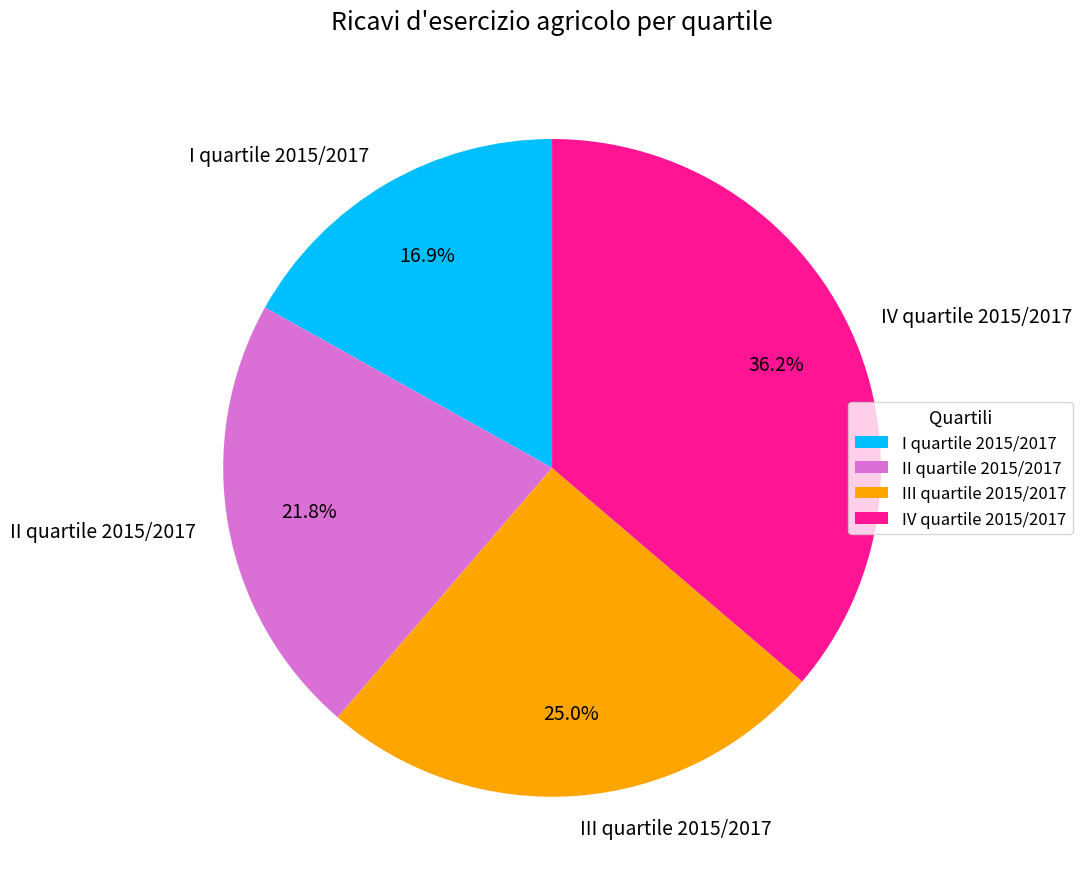

To the nearest percent, what is the difference between the largest and smallest slice percentages?

19%